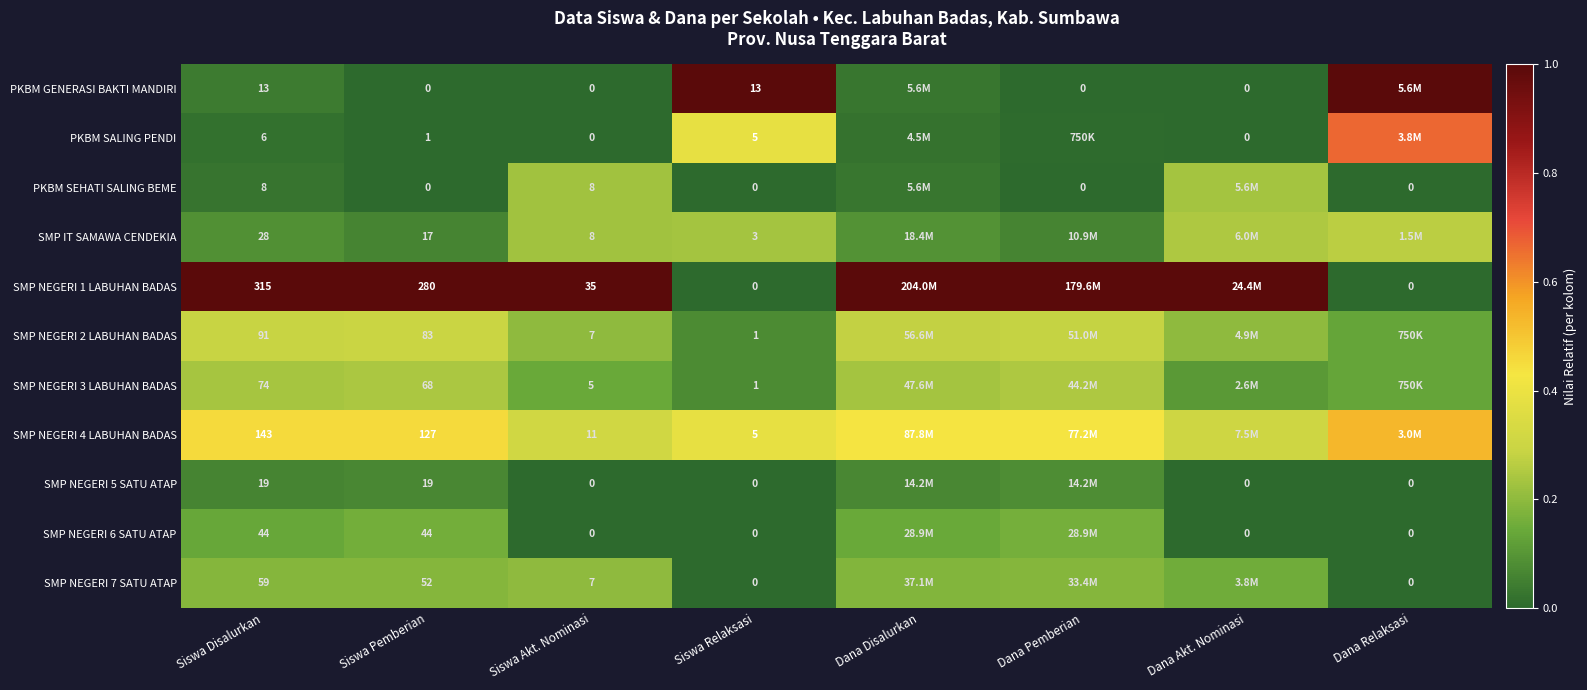

Which category has the highest value in the SMP NEGERI 6 SATU ATAP series?

Dana Pemberian